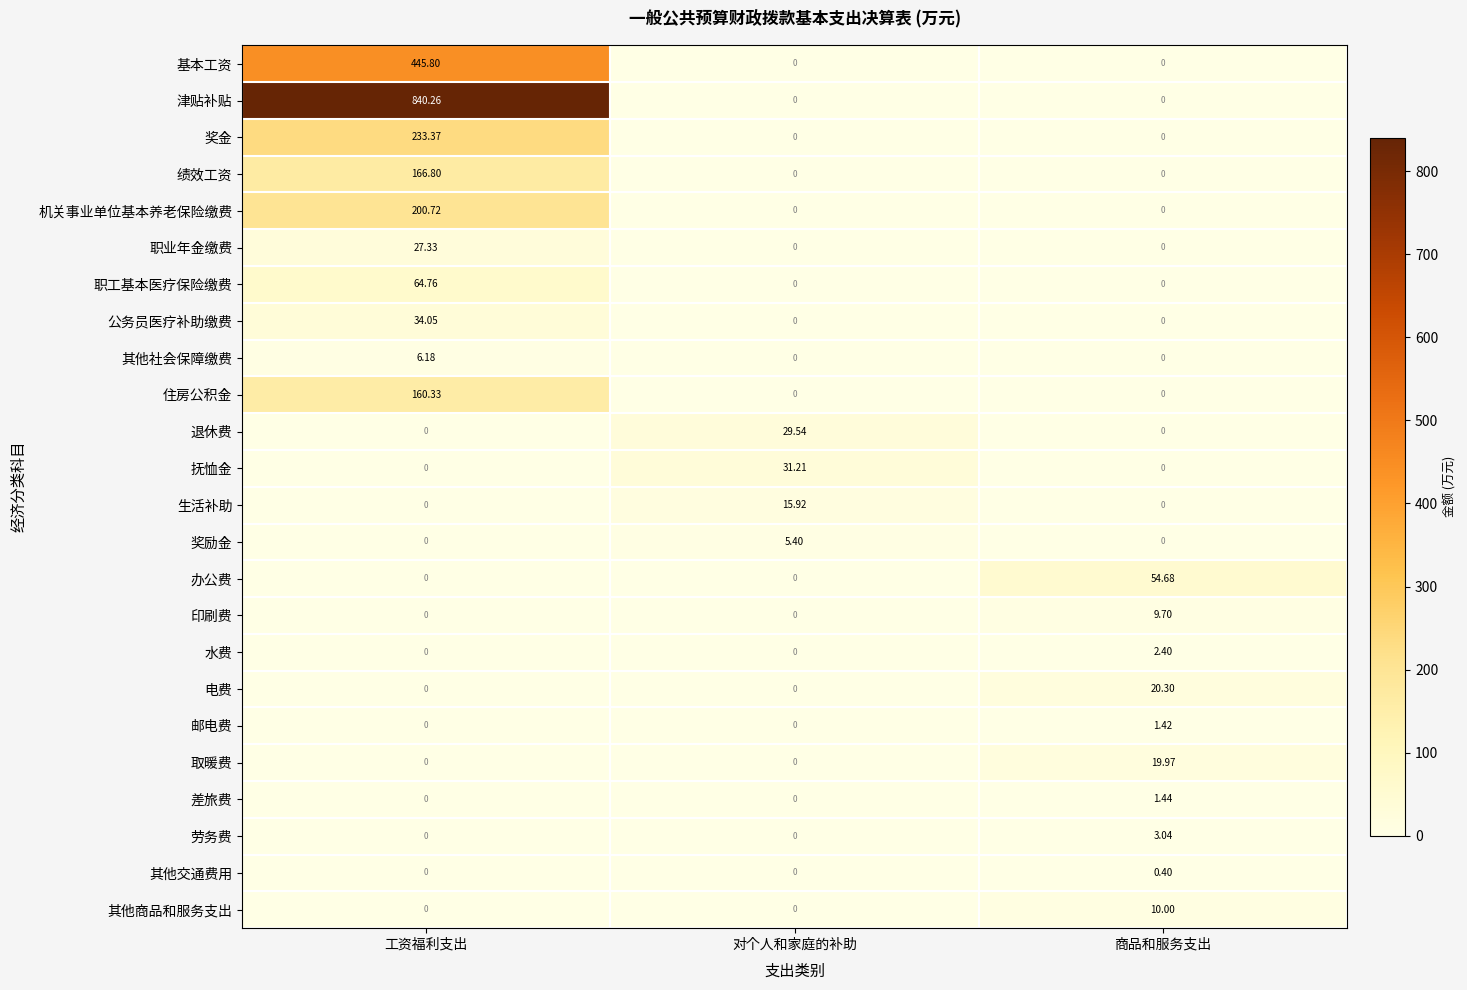

At which label does 邮电费 reach its peak?

商品和服务支出